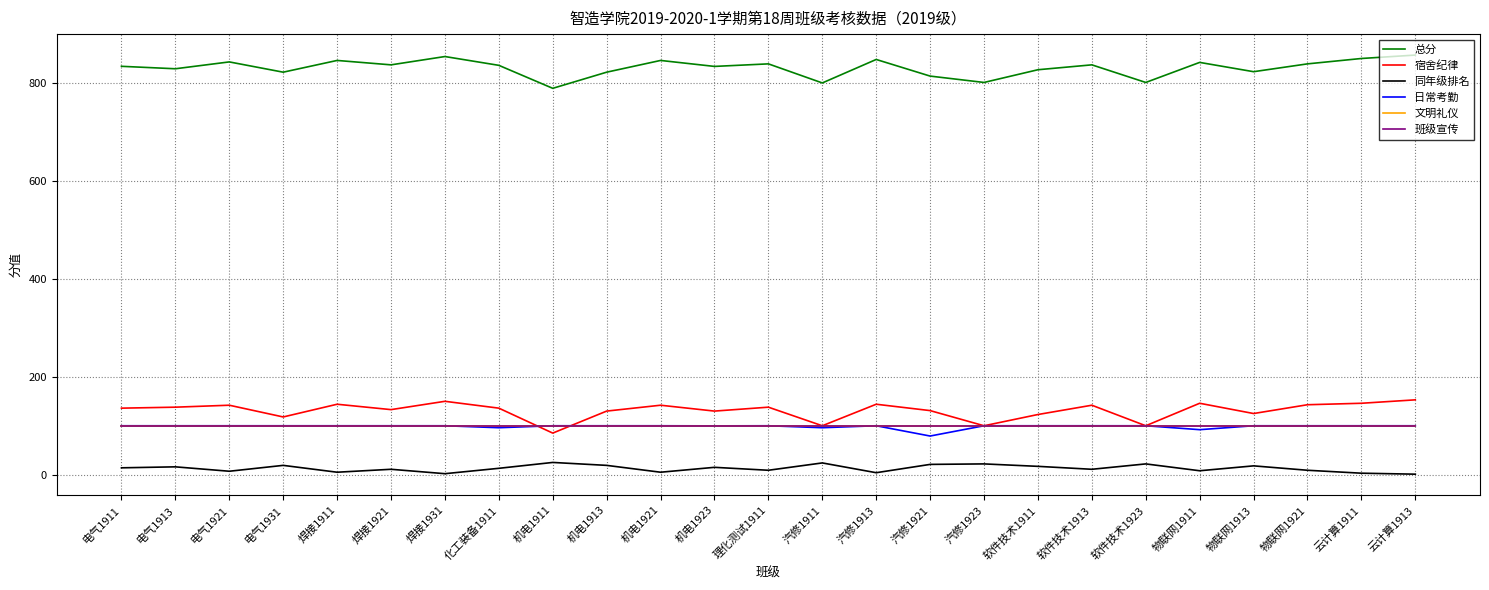

List the series in order of their peak value, highest first.

总分, 宿舍纪律, 日常考勤, 文明礼仪, 班级宣传, 同年级排名